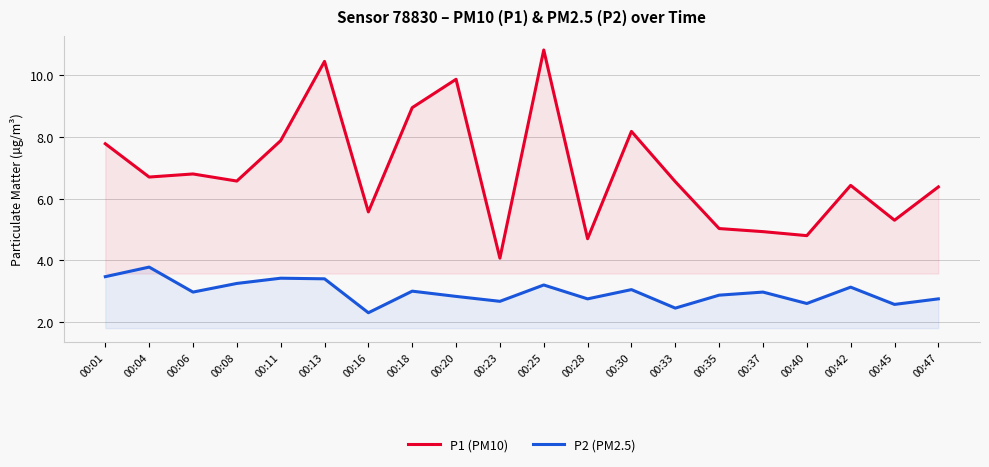

Is it true that P2 (PM2.5) equals 1.7 at 00:01?

False